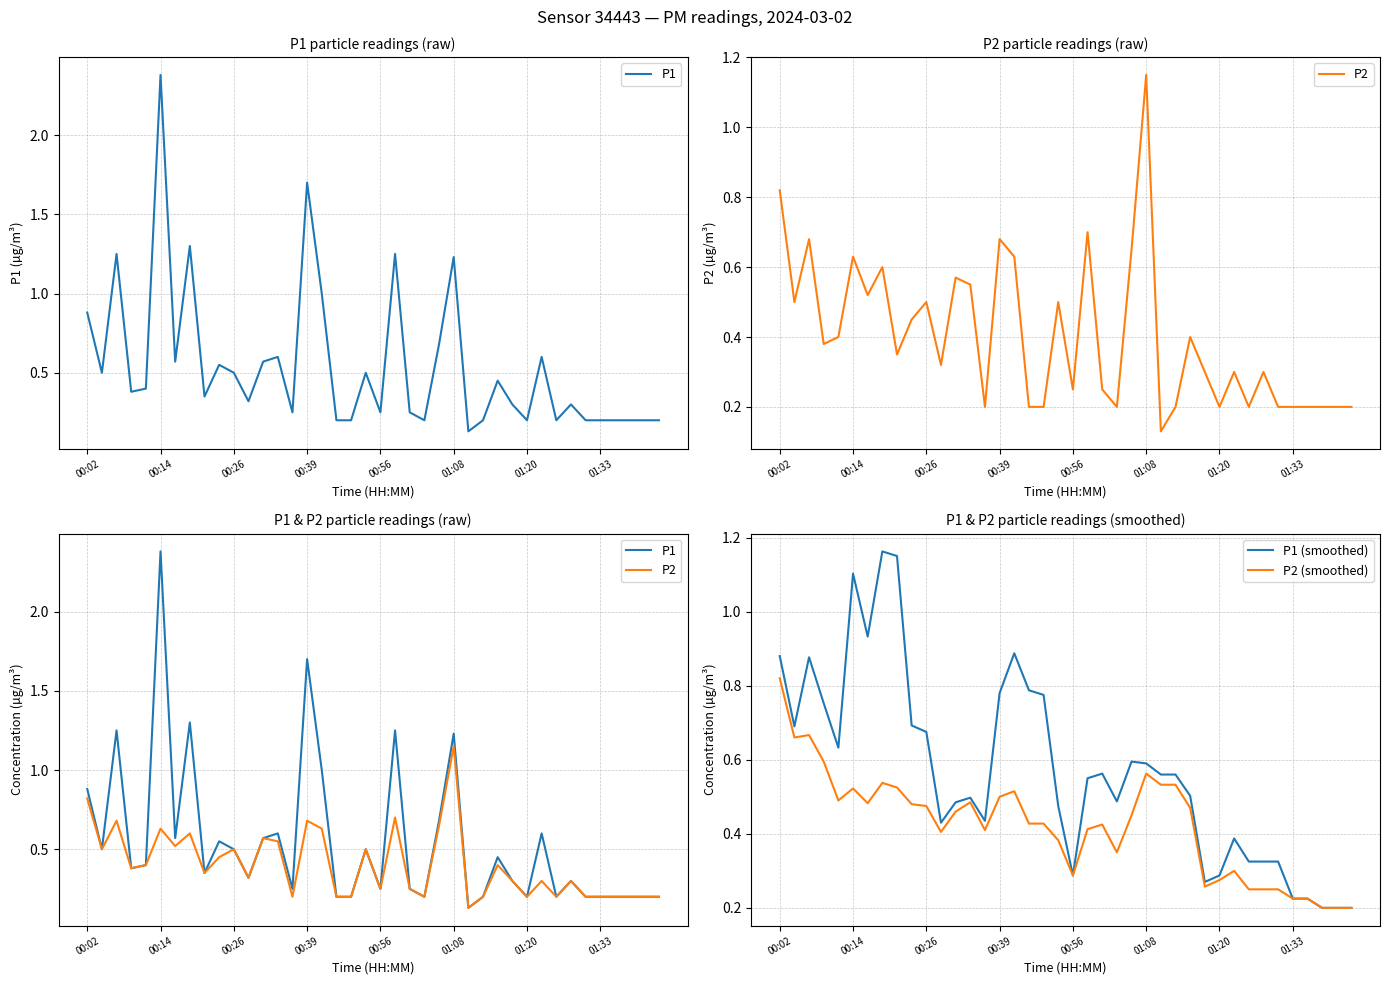

What is the minimum value for P2 (smoothed)?

0.2